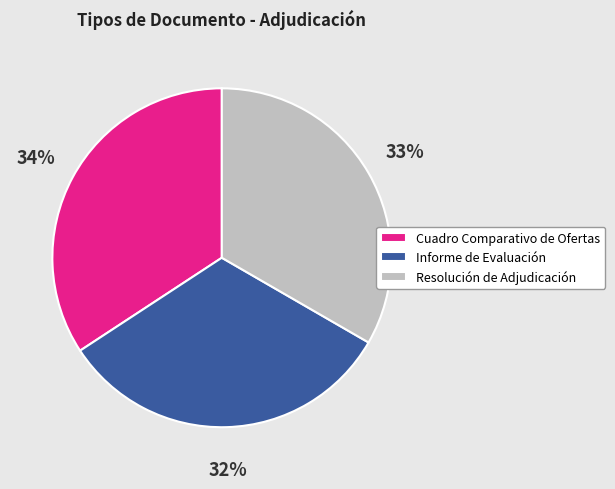

Count the number of slices in the pie.

3